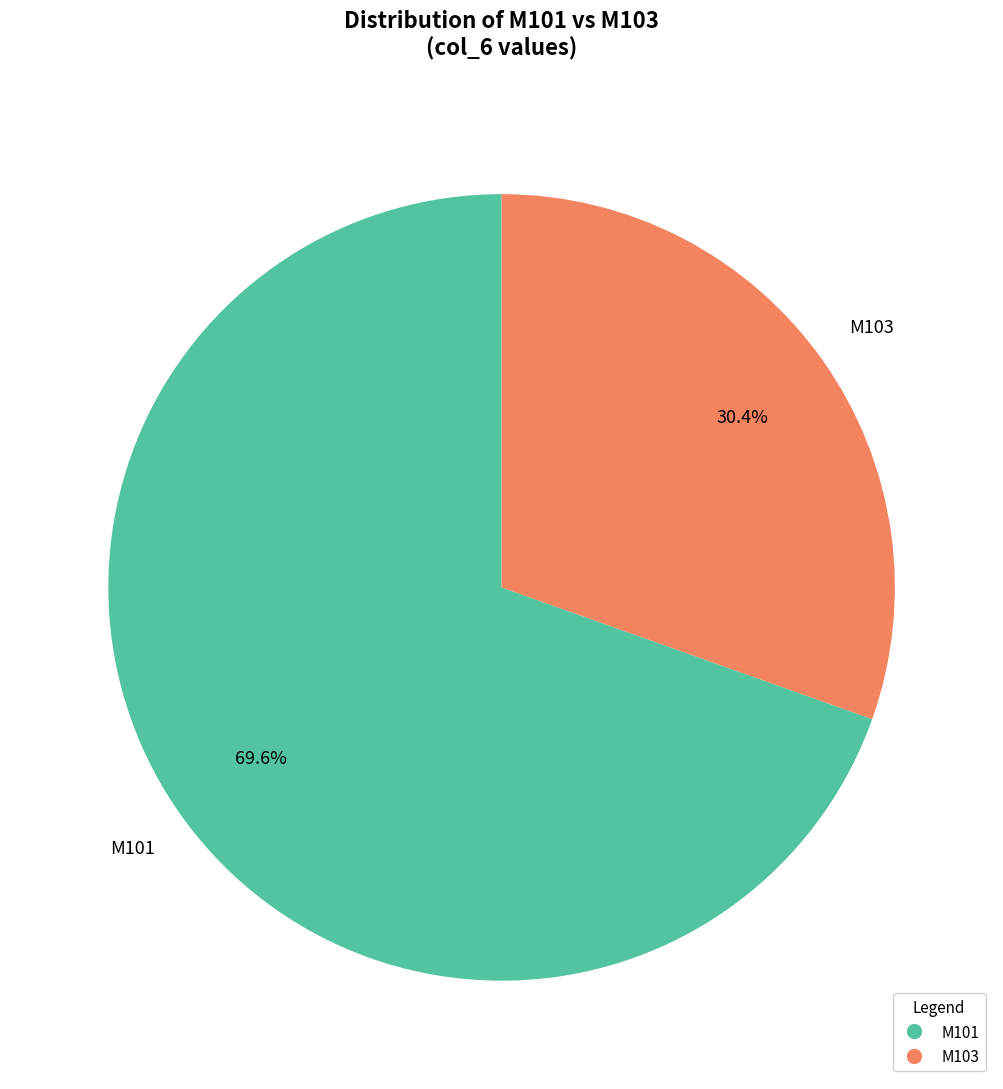

Does any single category account for the majority?

Yes